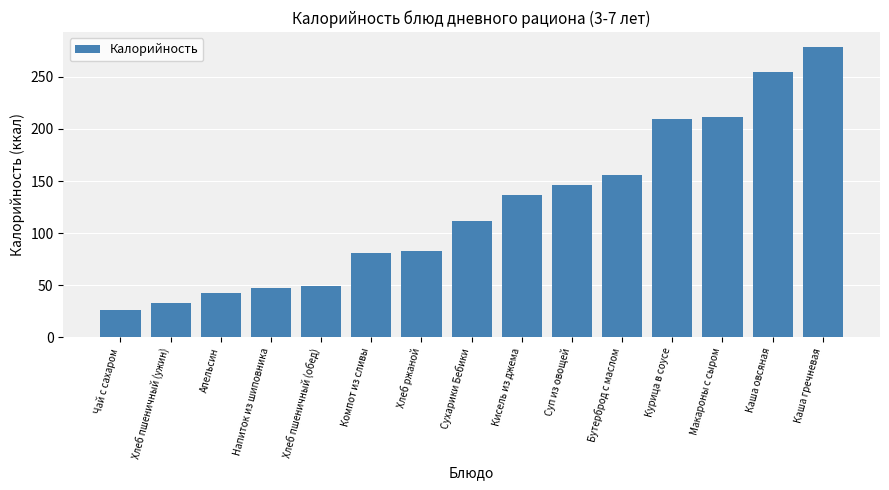

The chart shows a value of 136.3 at Кисель из джема. True or false?

True